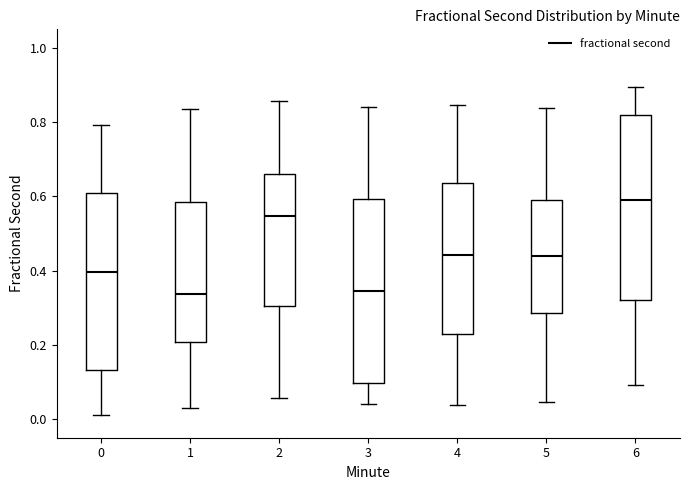

Reading left to right, read every box against the y-axis: the position of its median line, the range the box covers, and the ends of its whiskers. The values are not printed on the chart, so give them approximately, as read against the axis.

0: median 0.40, box 0.14 to 0.60, whiskers 0.02 to 0.80
1: median 0.34, box 0.20 to 0.58, whiskers 0.04 to 0.84
2: median 0.54, box 0.30 to 0.66, whiskers 0.06 to 0.86
3: median 0.34, box 0.10 to 0.60, whiskers 0.04 to 0.84
4: median 0.44, box 0.24 to 0.64, whiskers 0.04 to 0.84
5: median 0.44, box 0.28 to 0.60, whiskers 0.04 to 0.84
6: median 0.60, box 0.32 to 0.82, whiskers 0.10 to 0.90